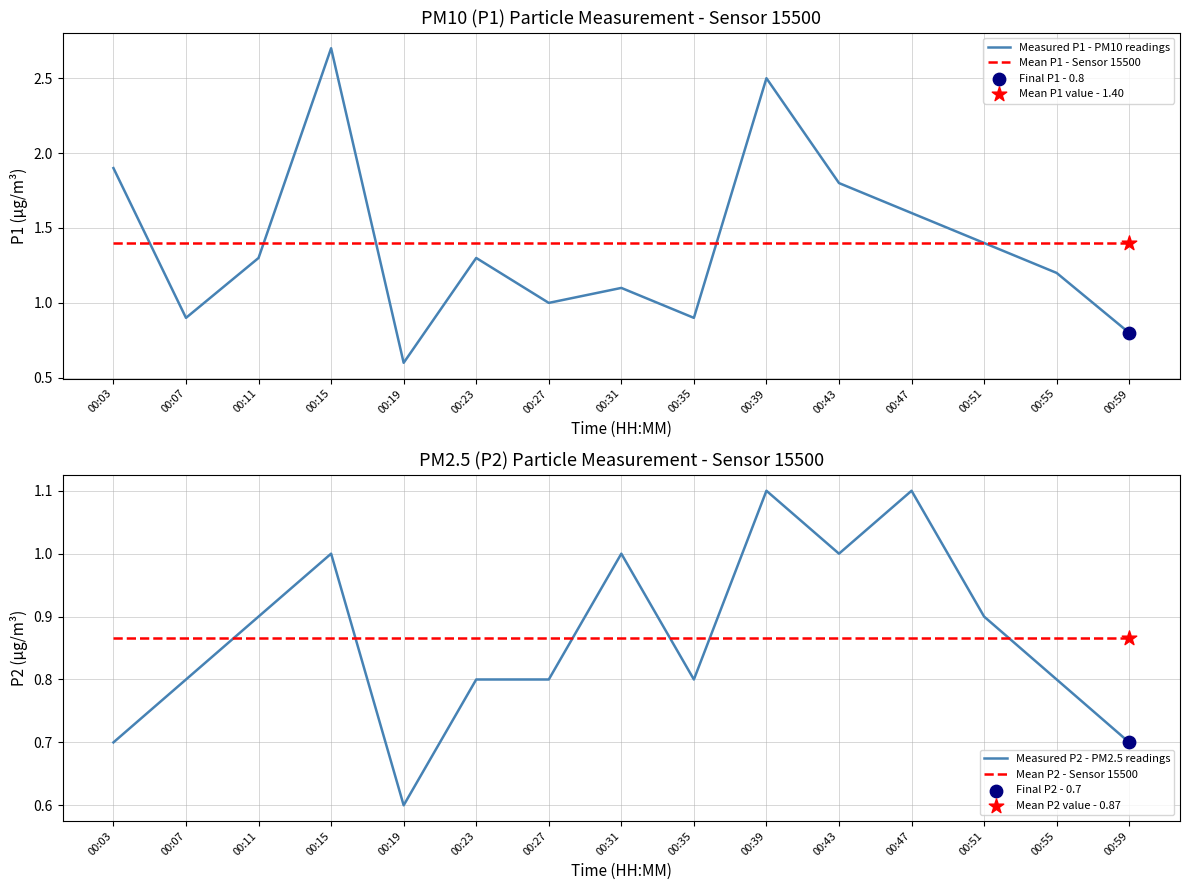

Which series has the largest total across all categories?

Measured P1 - PM10 readings